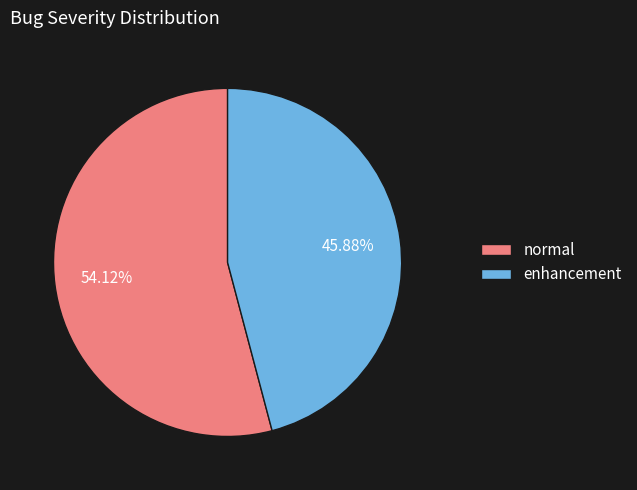

Which category accounts for the majority?

normal